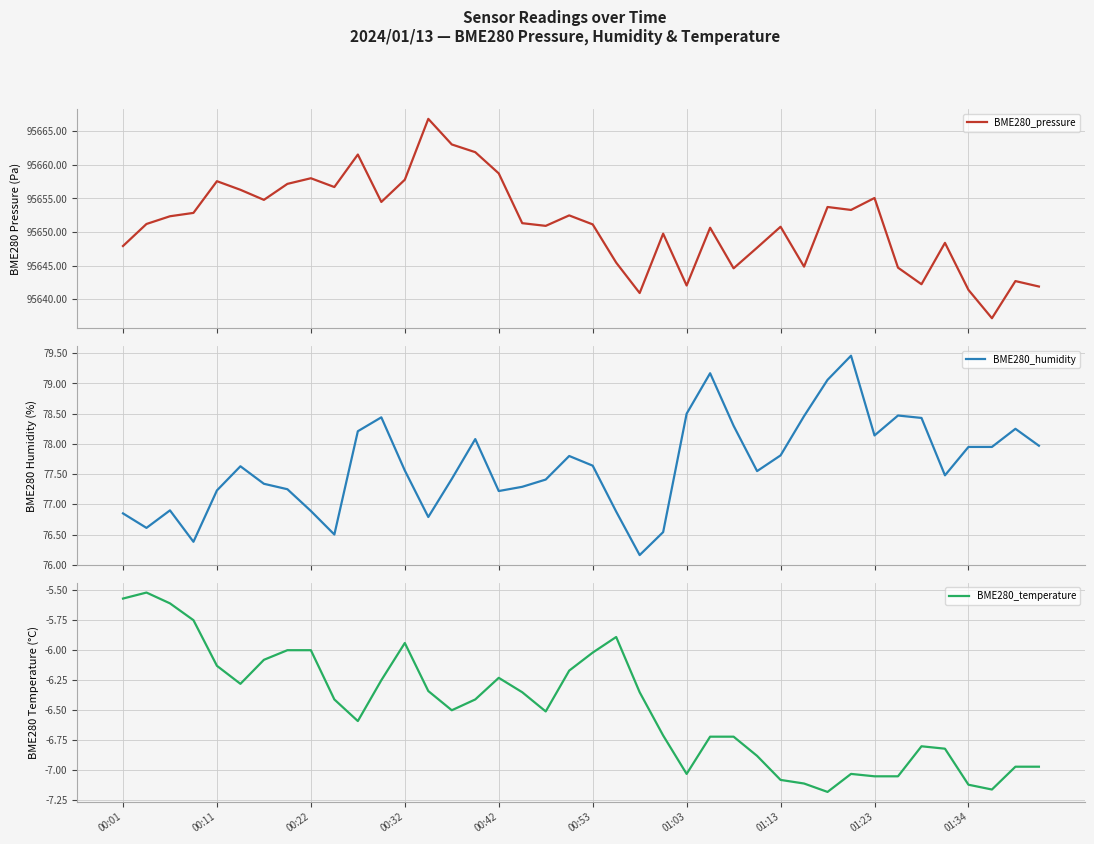

What is the difference between the second highest and second lowest values in the BME280_temperature series?

1.6